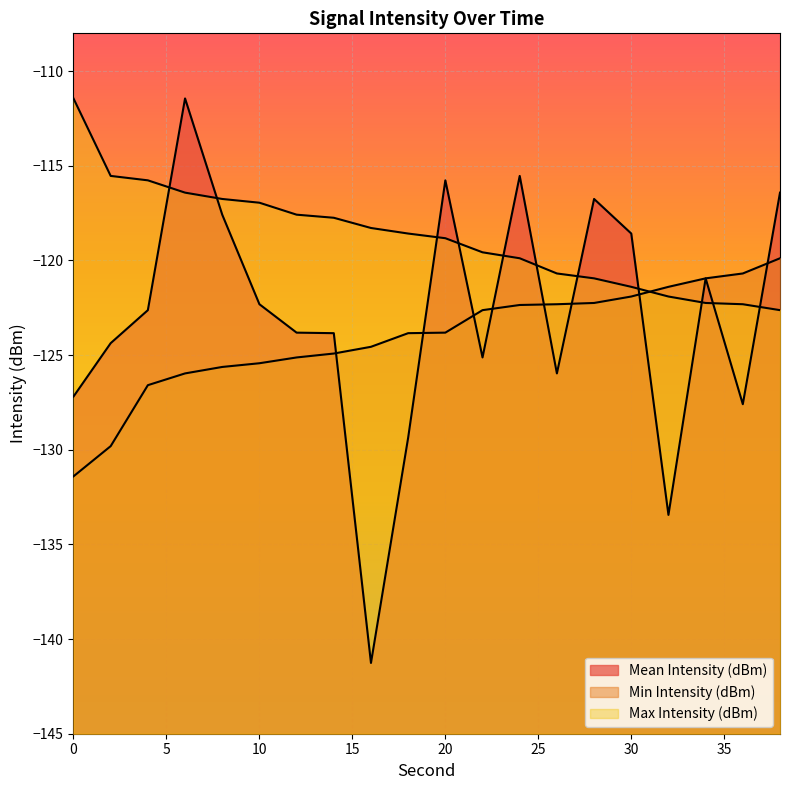

What is the approximate value of Max Intensity (dBm) at 24?

-119.9